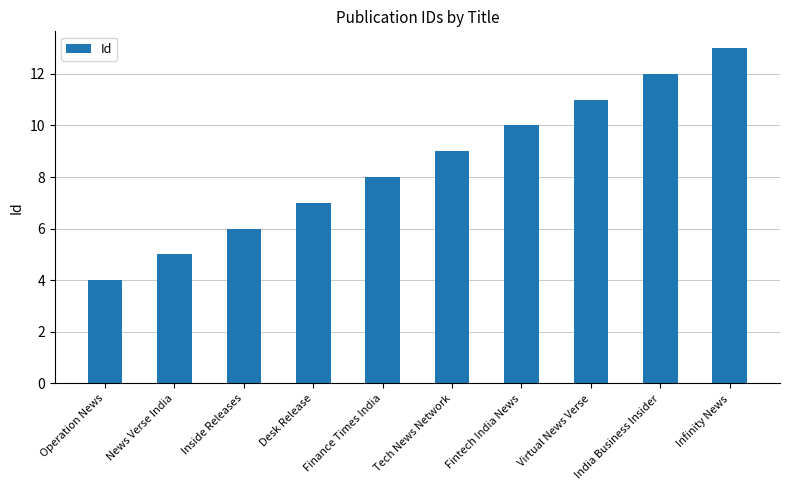

Reading left to right, transcribe all the data shown in this chart.

4	5	6	7	8	9	10	11	12	13